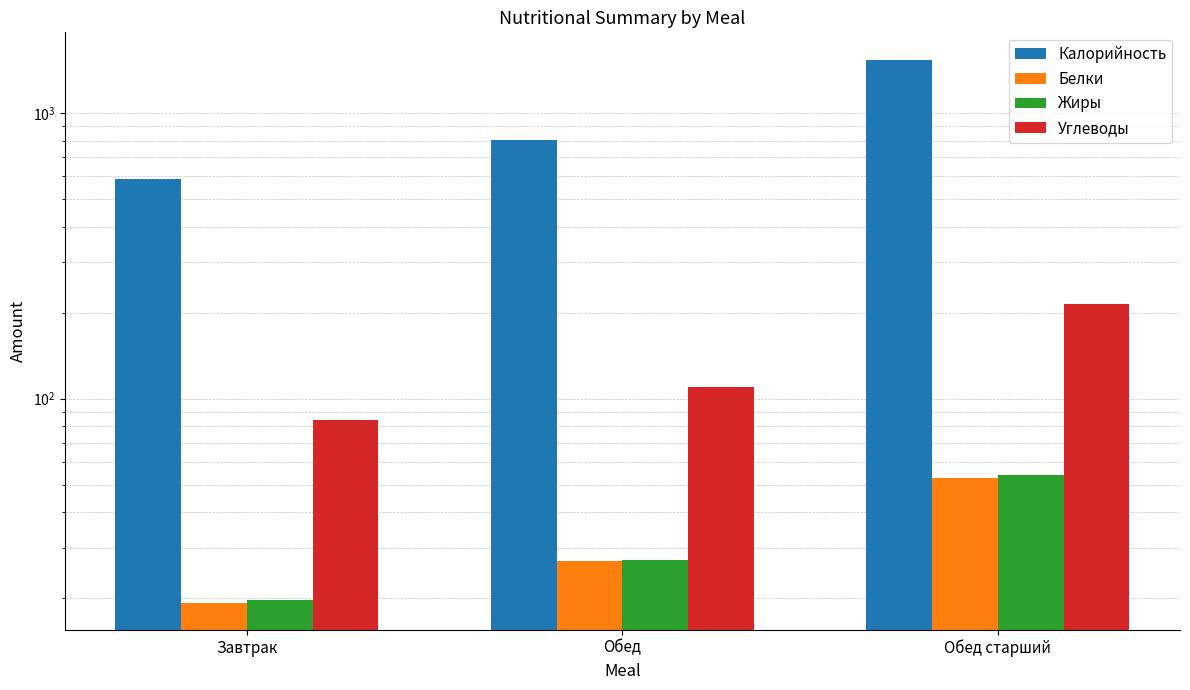

Which category has the highest value across all series?

Обед старший